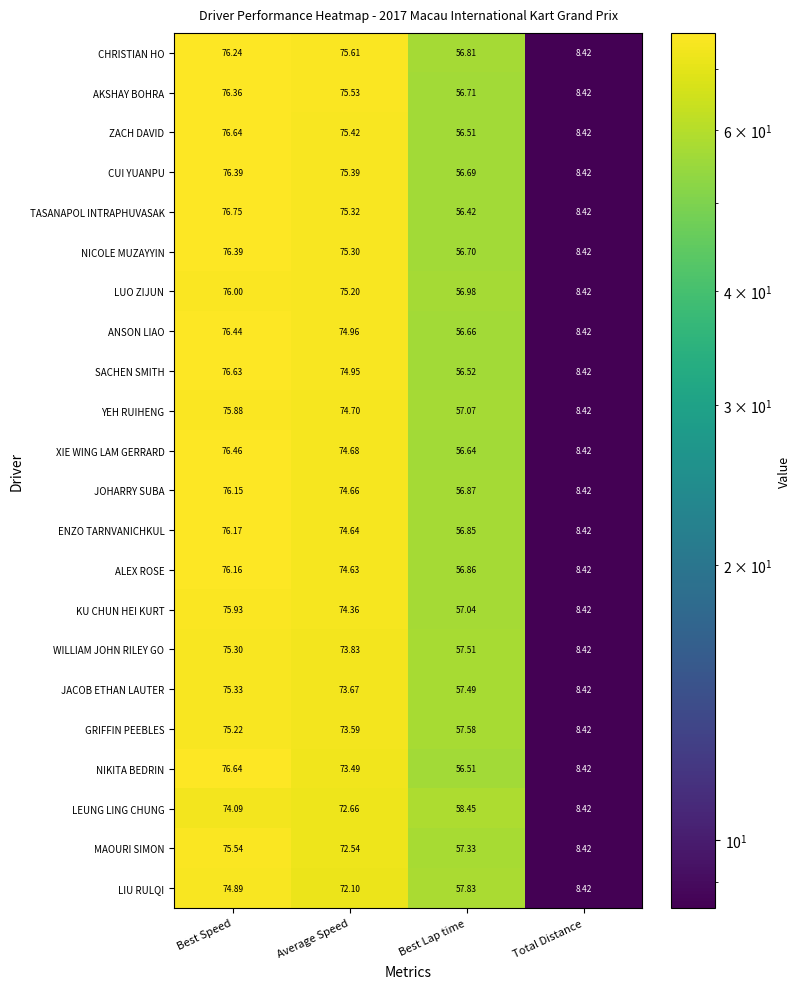

At which label is NICOLE MUZAYYIN closest to 42?

Best Lap time